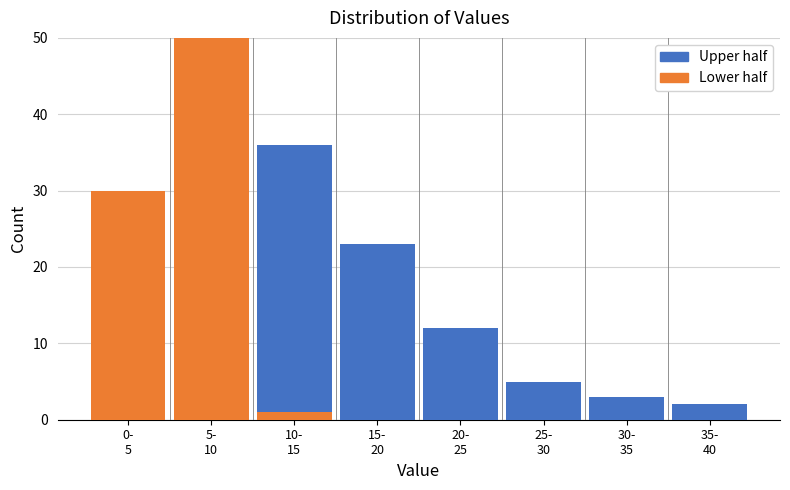

What is the sum of all Lower half values?

81